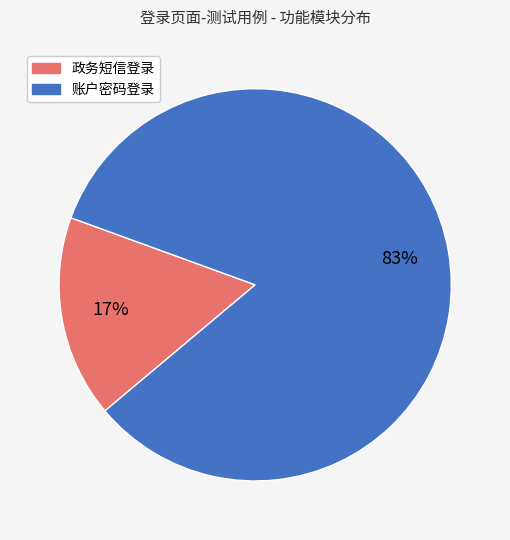

How many slices are in this pie chart?

2